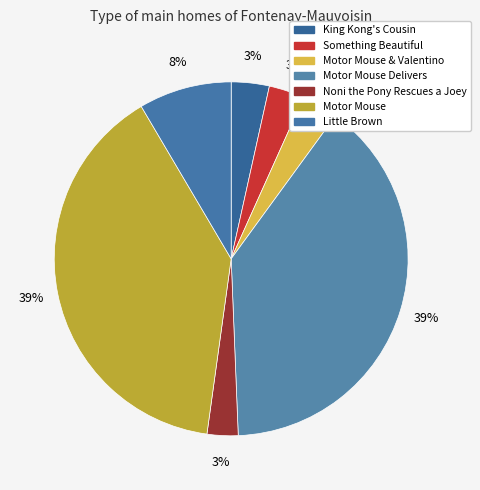

To the nearest percent, what percentage of the pie is Motor Mouse & Valentino?

3%